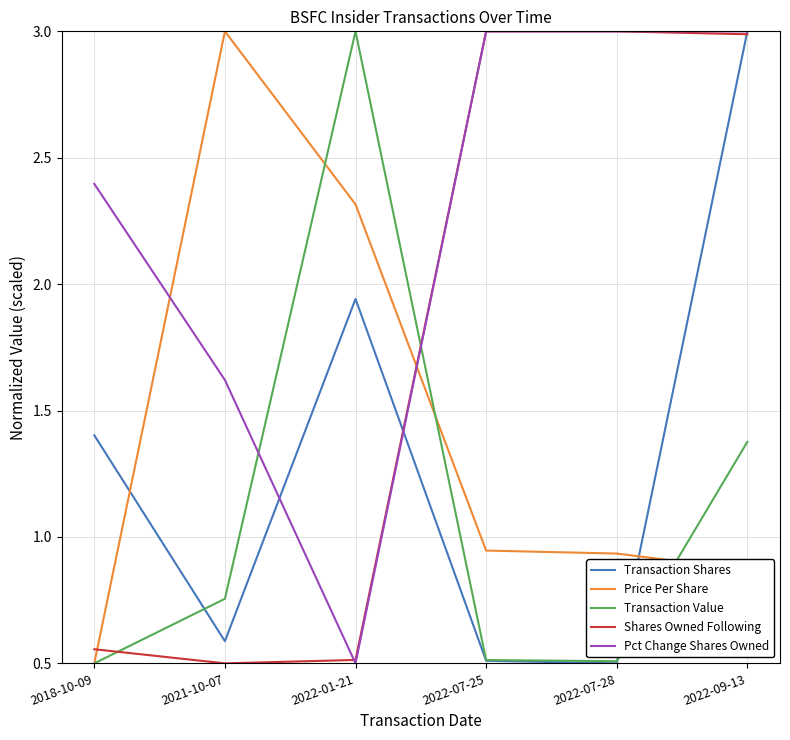

Where do Transaction Value and Pct Change Shares Owned first cross each other?

2021-10-07 and 2022-01-21